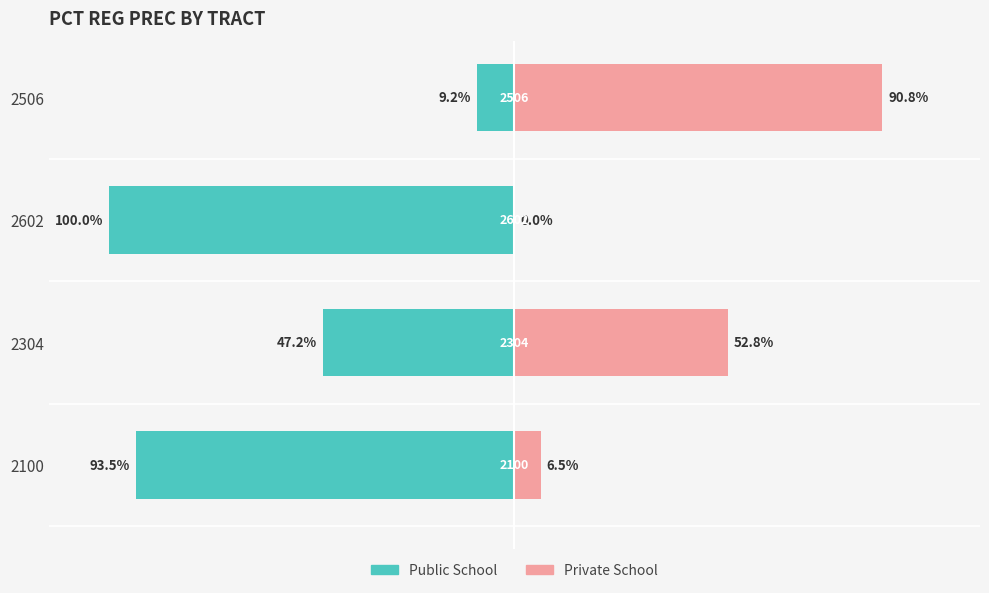

At which category is the sum across all series the highest?

2506